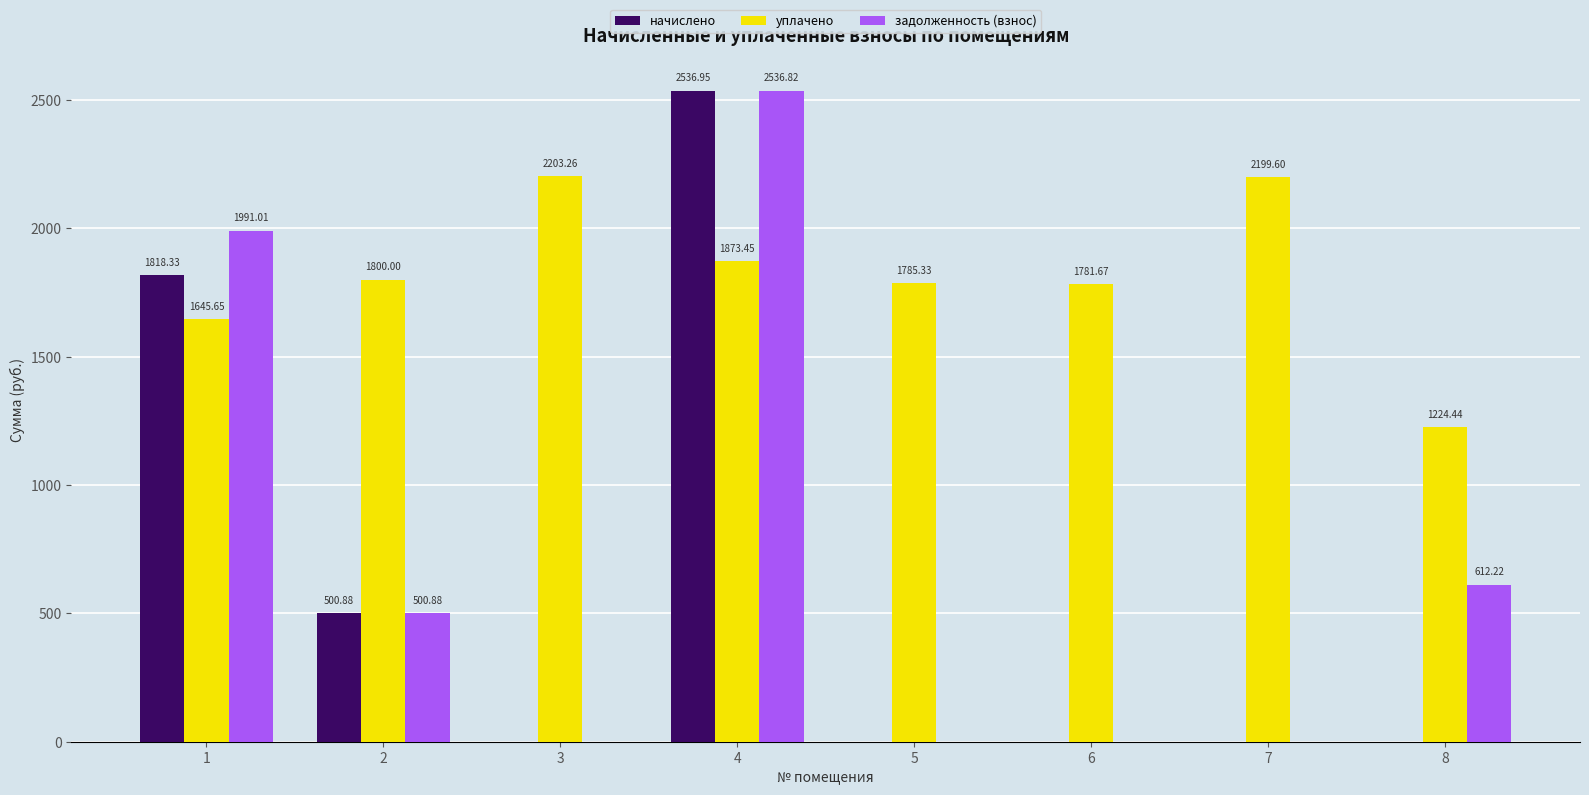

What is the average value of the уплачено series?

1814.2